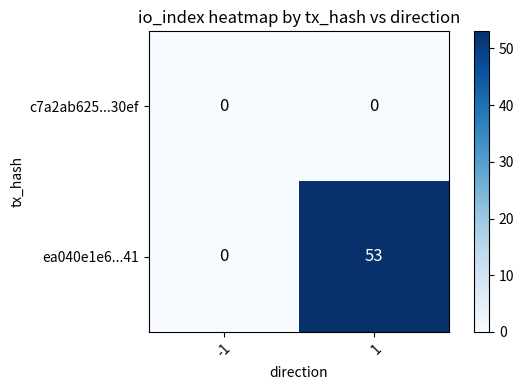

What is the sum of the ea040e1e6...41 values at 1 and -1?

53